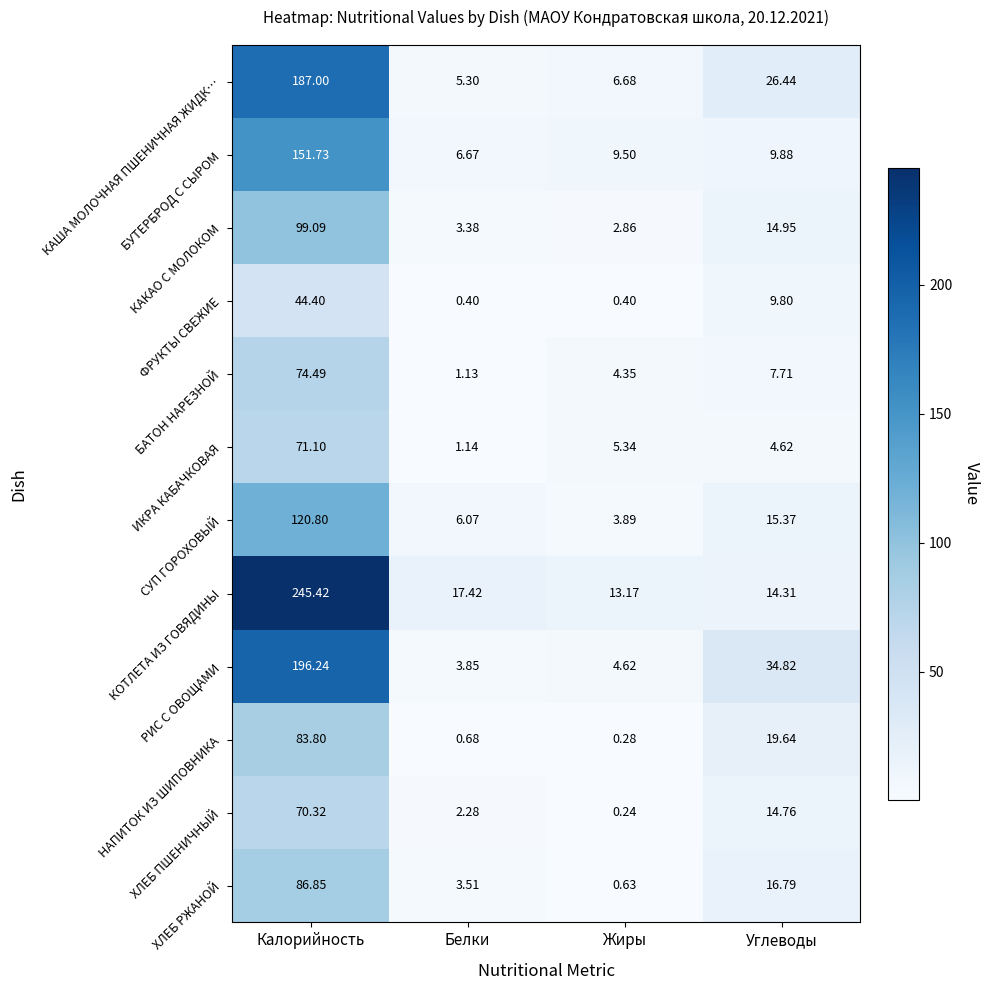

Rank the series at Белки from highest to lowest value.

КОТЛЕТА ИЗ ГОВЯДИНЫ, БУТЕРБРОД С СЫРОМ, СУП ГОРОХОВЫЙ, КАША МОЛОЧНАЯ ПШЕНИЧНАЯ ЖИДК…, РИС С ОВОЩАМИ, ХЛЕБ РЖАНОЙ, КАКАО С МОЛОКОМ, ХЛЕБ ПШЕНИЧНЫЙ, ИКРА КАБАЧКОВАЯ, БАТОН НАРЕЗНОЙ, НАПИТОК ИЗ ШИПОВНИКА, ФРУКТЫ СВЕЖИЕ